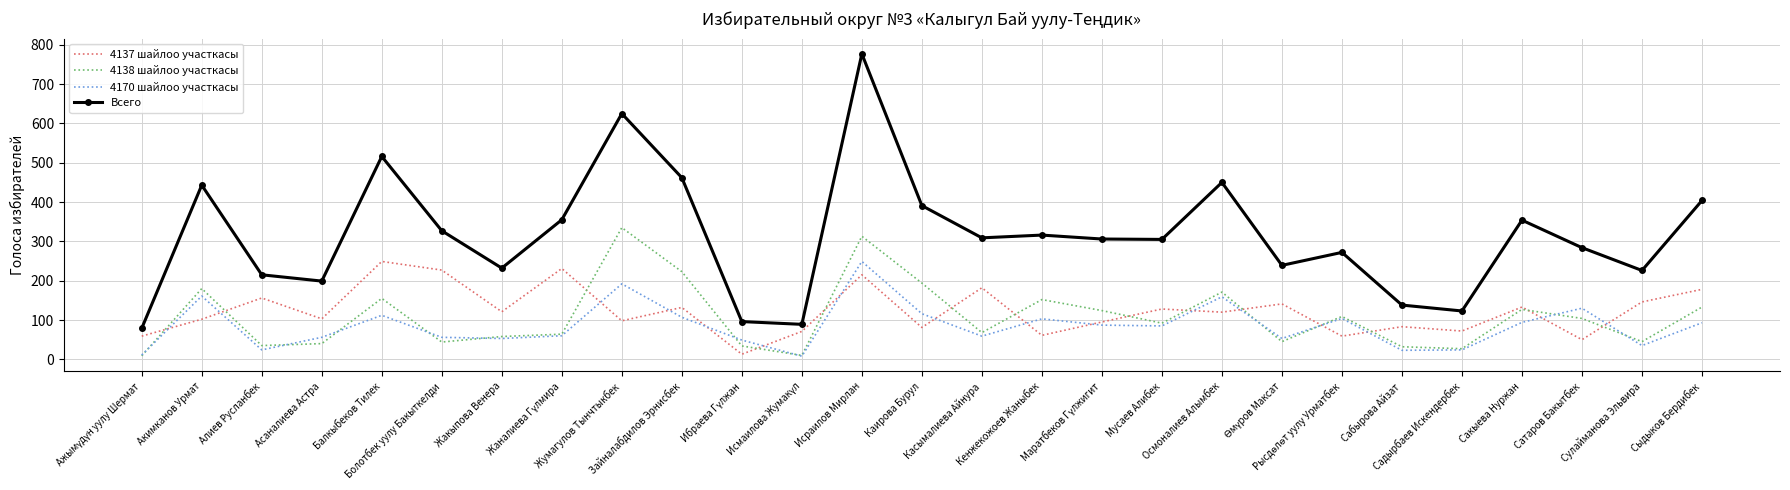

What is the highest value of the Всего series?

777